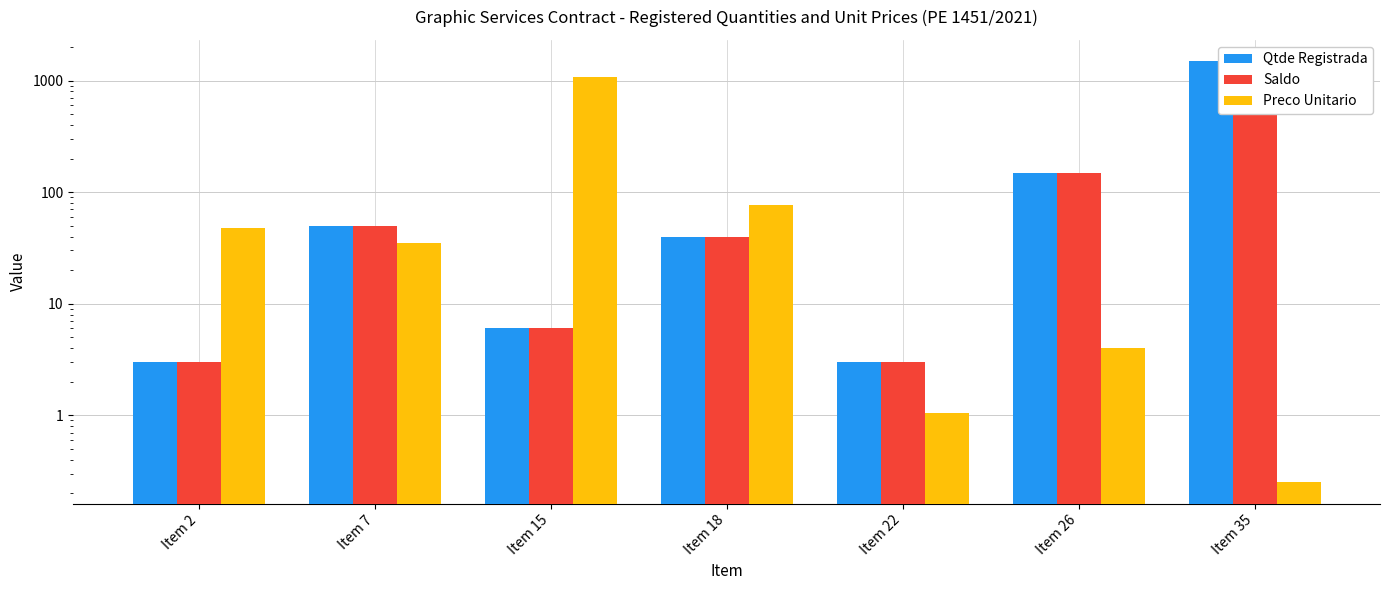

At how many categories does at least one series exceed 1460?

1